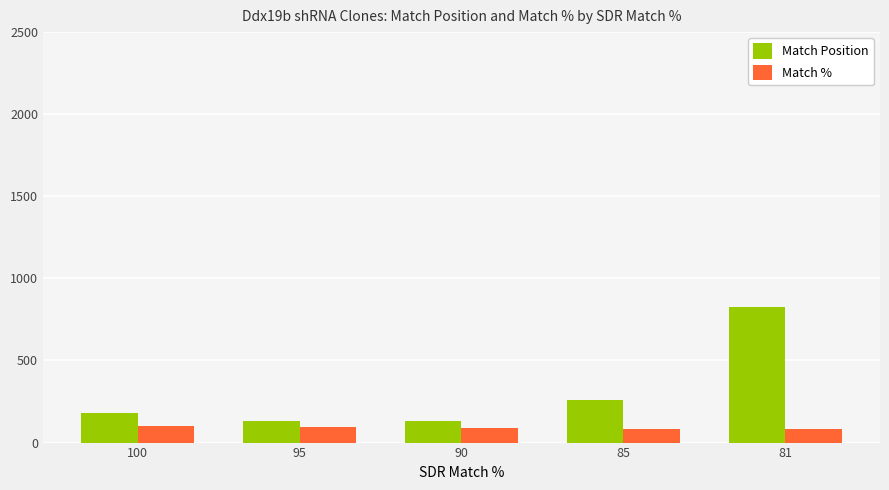

The Match Position series shows 170 at 85. True or false?

False